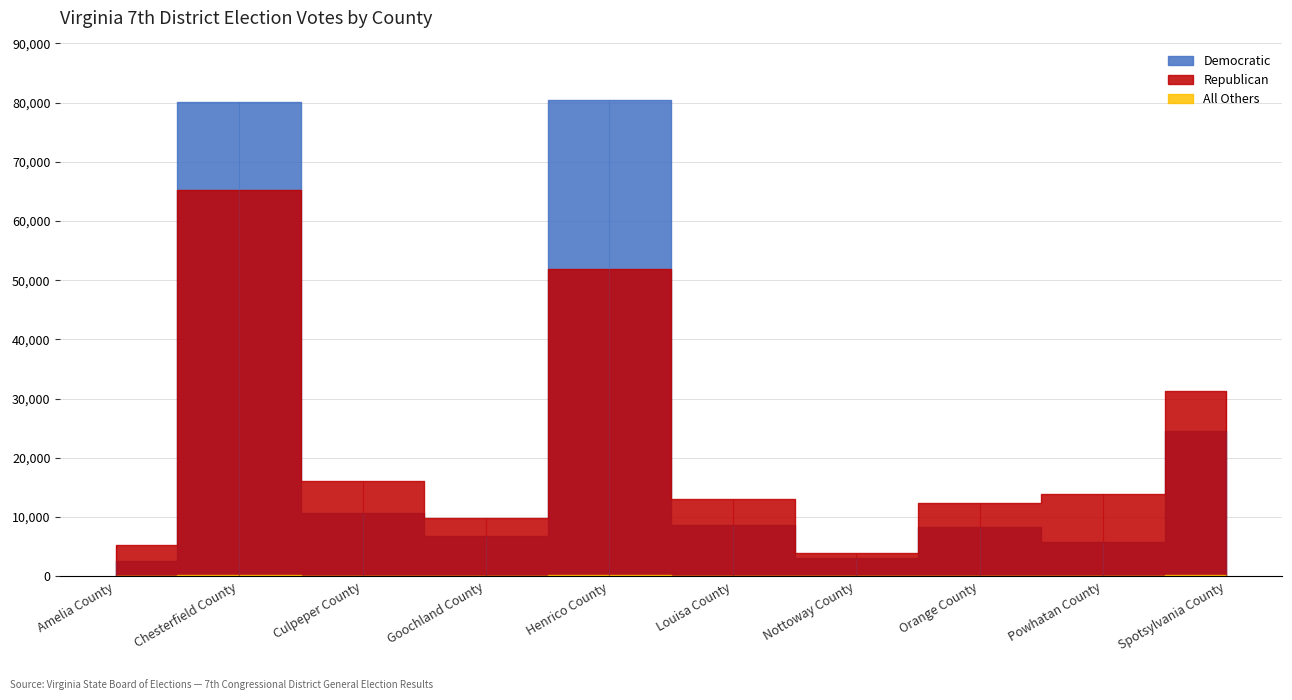

The value of All Others at Henrico County is 352. True or false?

False